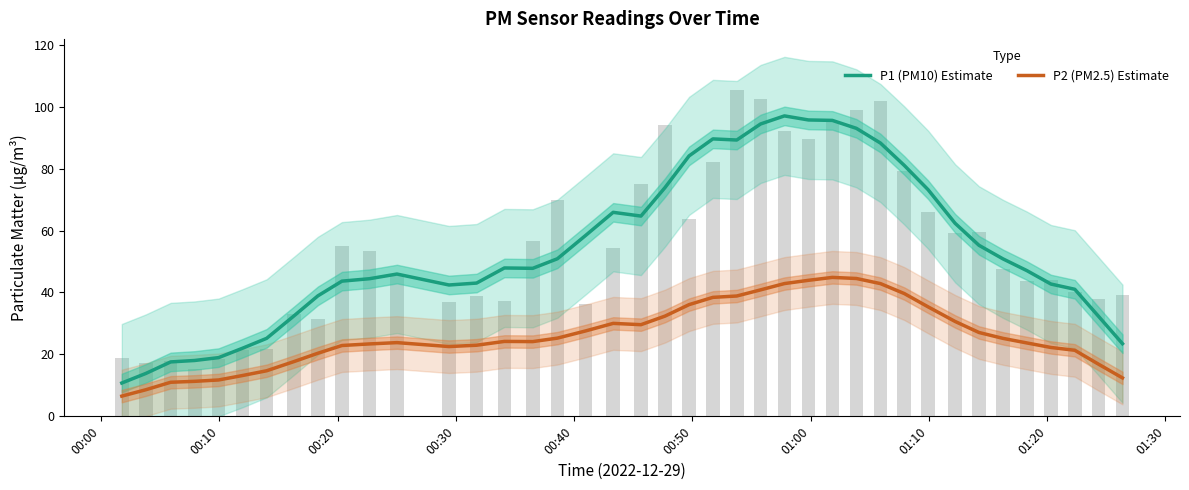

How many values in the P1 (PM10) Estimate series exceed 47?

22